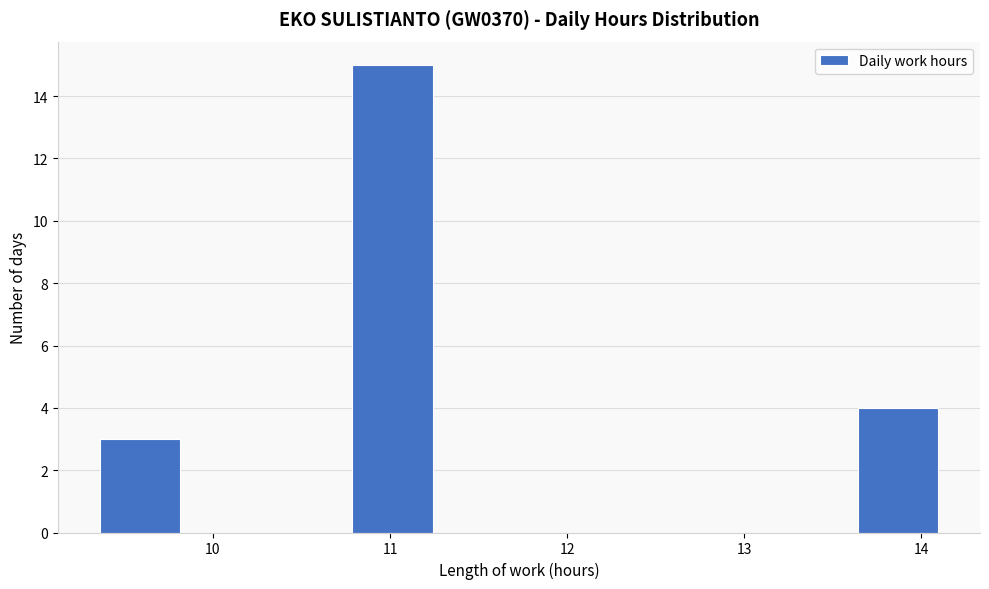

Reading left to right, transcribe this chart: for each bar, give the range it covers on the x-axis and its height. Neither the bar edges nor the heights are printed on the chart, so give them approximately, as read against the axes.

9.4 to 9.8: 3
9.8 to 10.3: 0
10.3 to 10.8: 0
10.8 to 11.3: 15
11.3 to 11.7: 0
11.7 to 12.2: 0
12.2 to 12.7: 0
12.7 to 13.2: 0
13.2 to 13.6: 0
13.6 to 14.1: 4